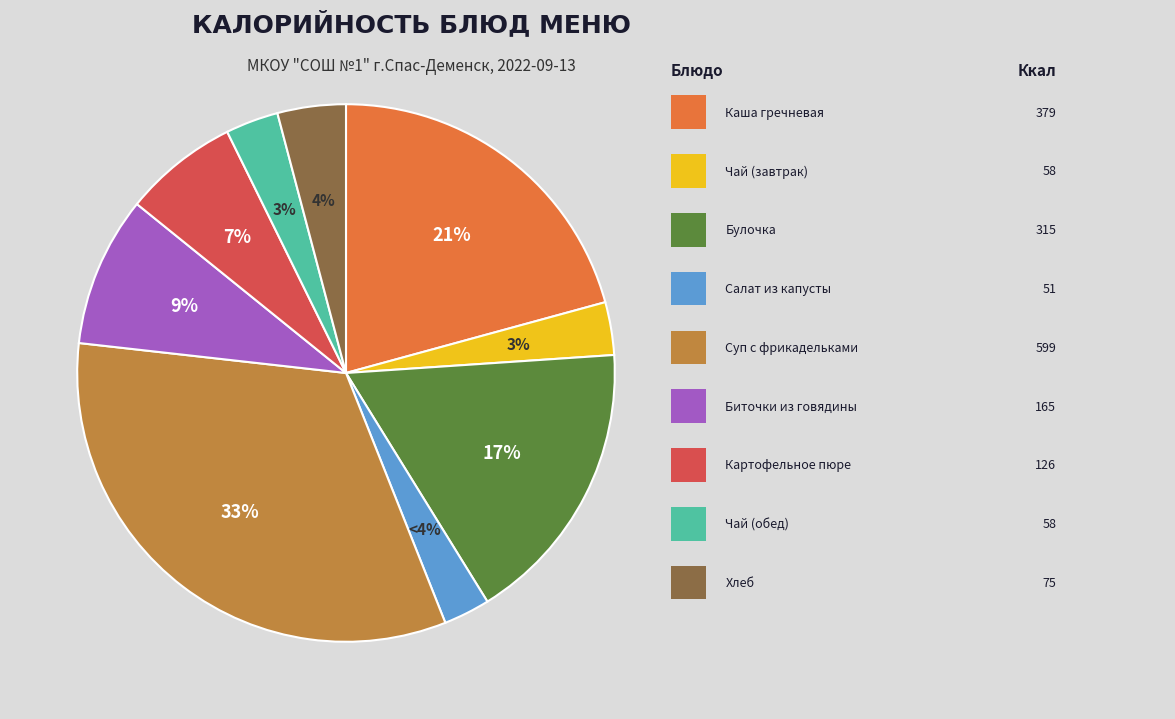

Is there any slice that represents more than half of the pie?

No